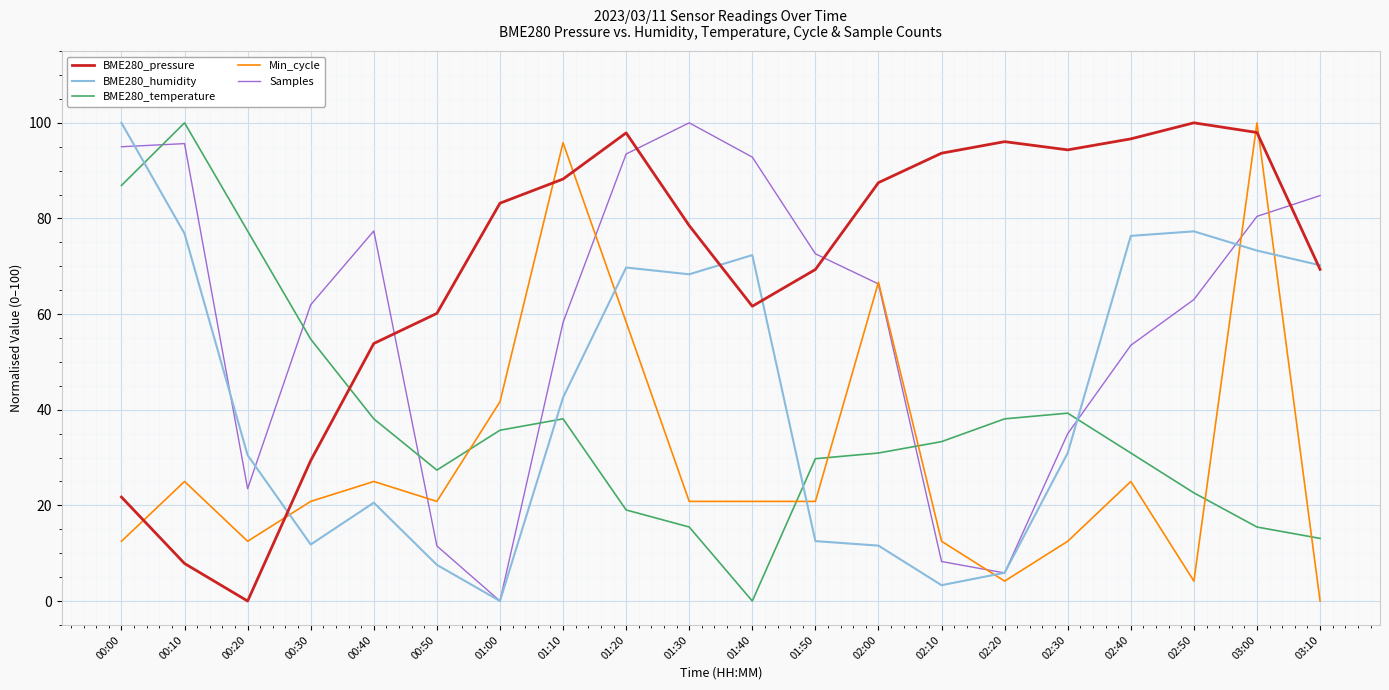

How many values in the Min_cycle series are below 20?

7